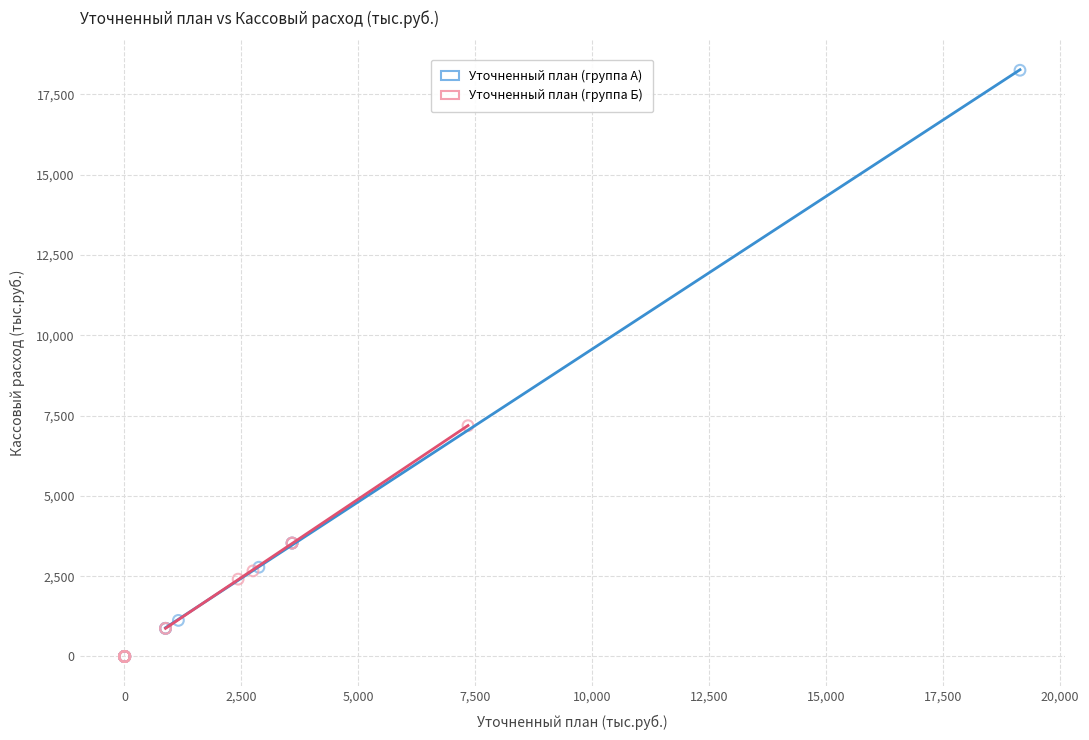

Which series has the largest Y range (max minus min)?

Уточненный план (группа А)